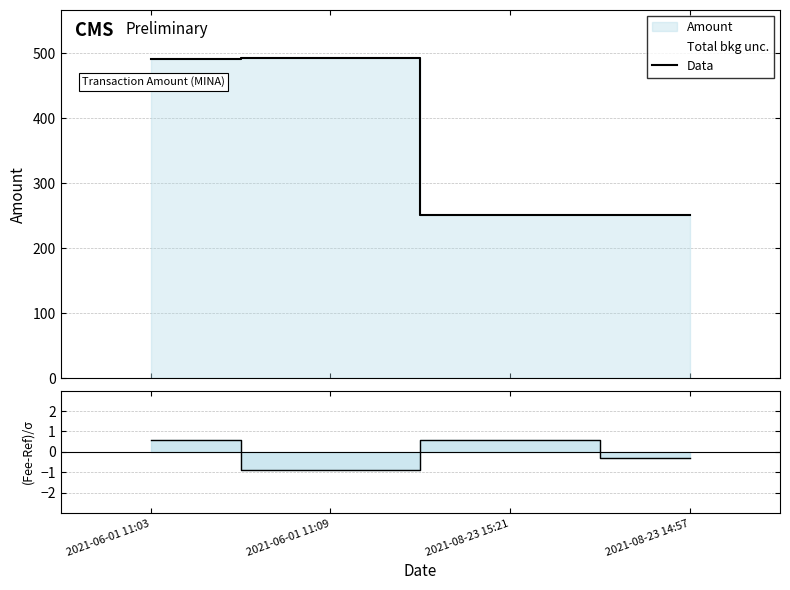

Is it true that the value at 2021-06-01 11:09 is 664.6?

False